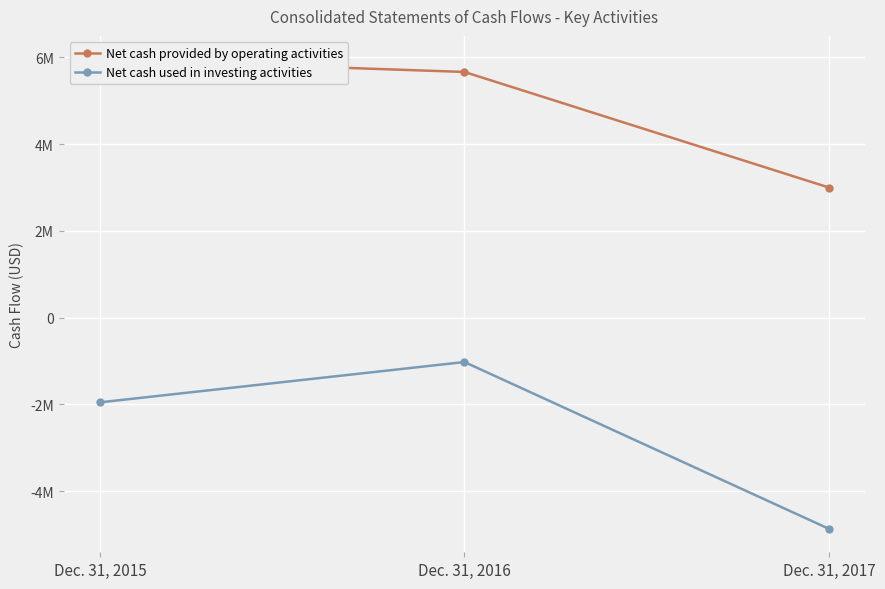

What is the approximate value of Net cash provided by operating activities at Dec. 31, 2015, to the nearest 100?

5956800